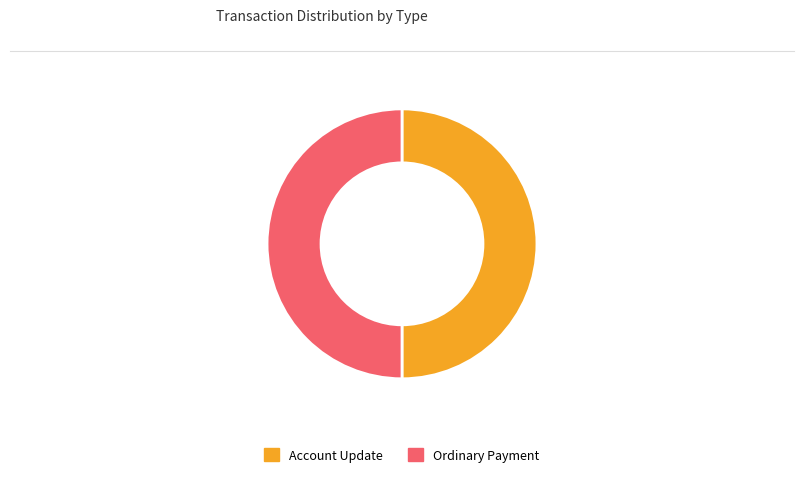

What is the ratio of the value at Account Update to the value at Ordinary Payment?

1.0